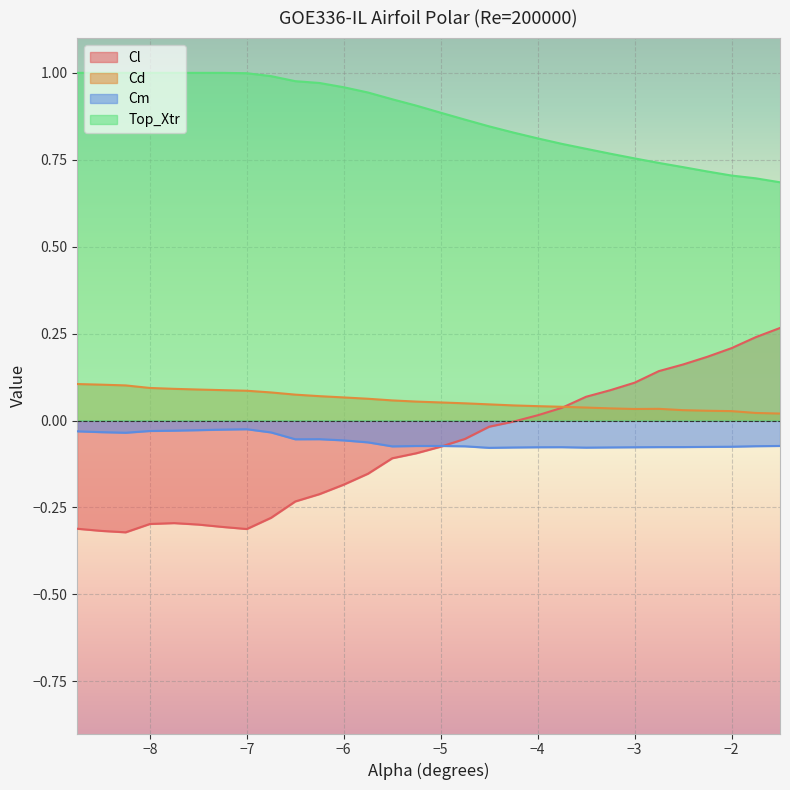

Is it true that Top_Xtr equals 1.4 at −7?

False